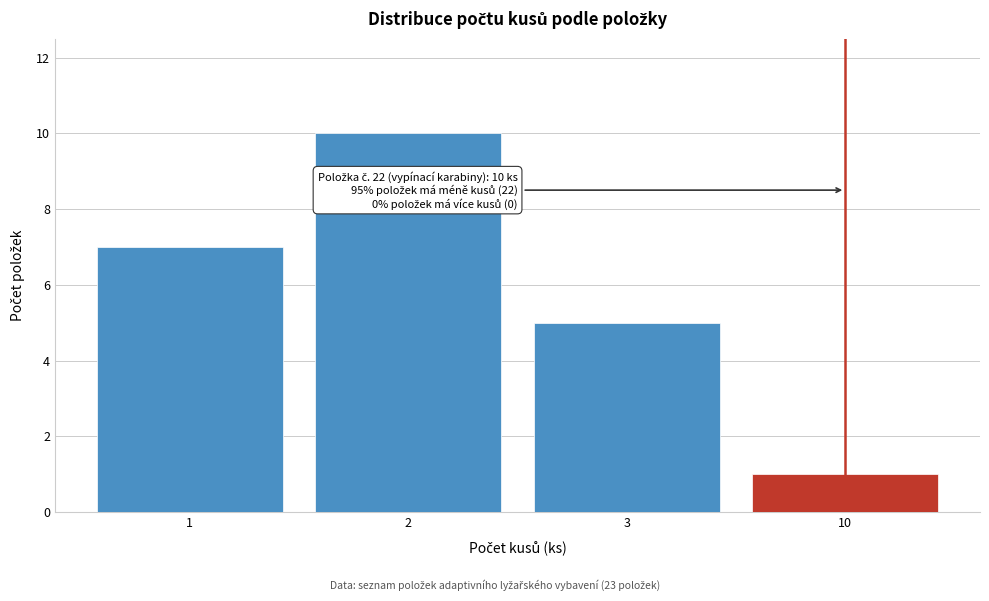

Reading right to left, transcribe all the data shown in this chart.

10=1	3=5	2=10	1=7